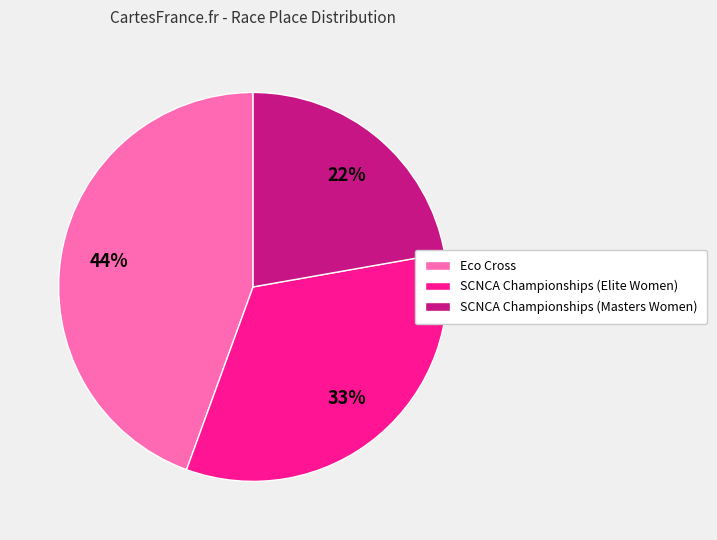

Count the number of slices in the pie.

3